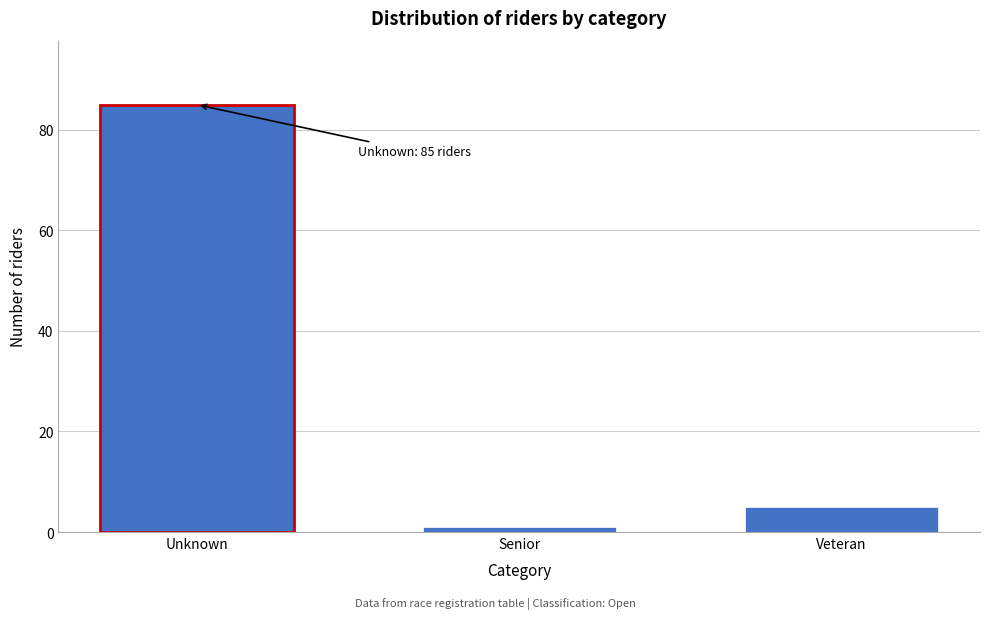

Reading right to left, list all the values displayed in this chart.

5	1	85